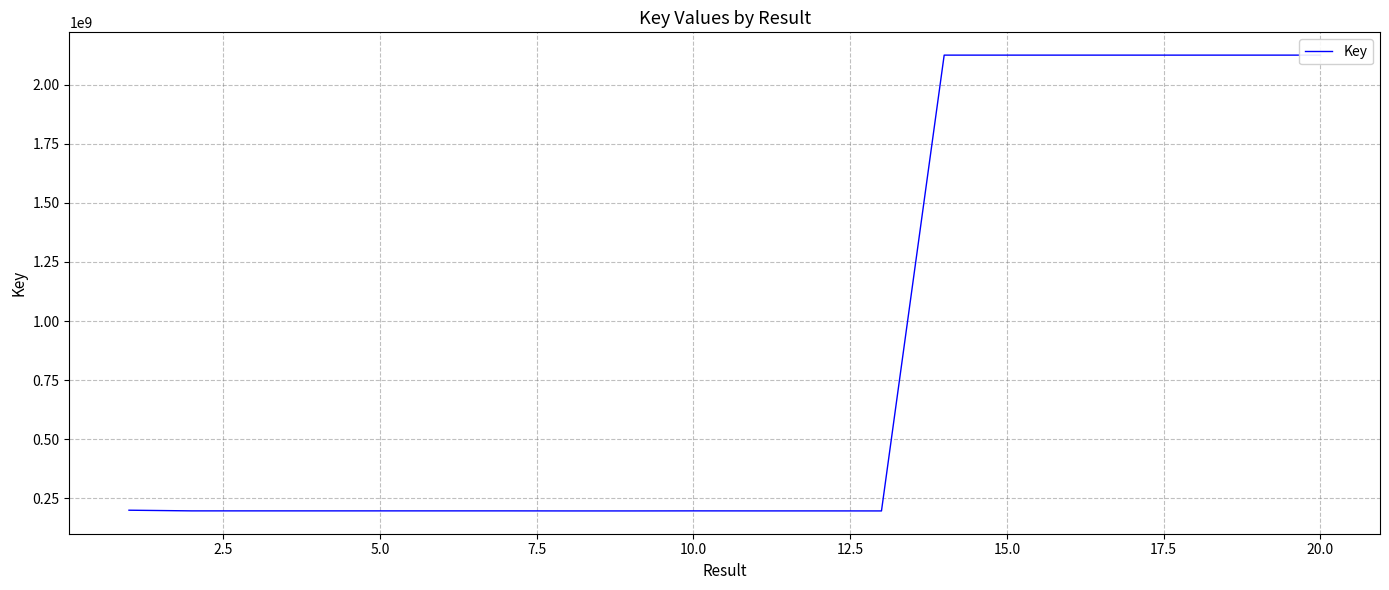

What is the difference between the maximum and minimum values?

1927978514